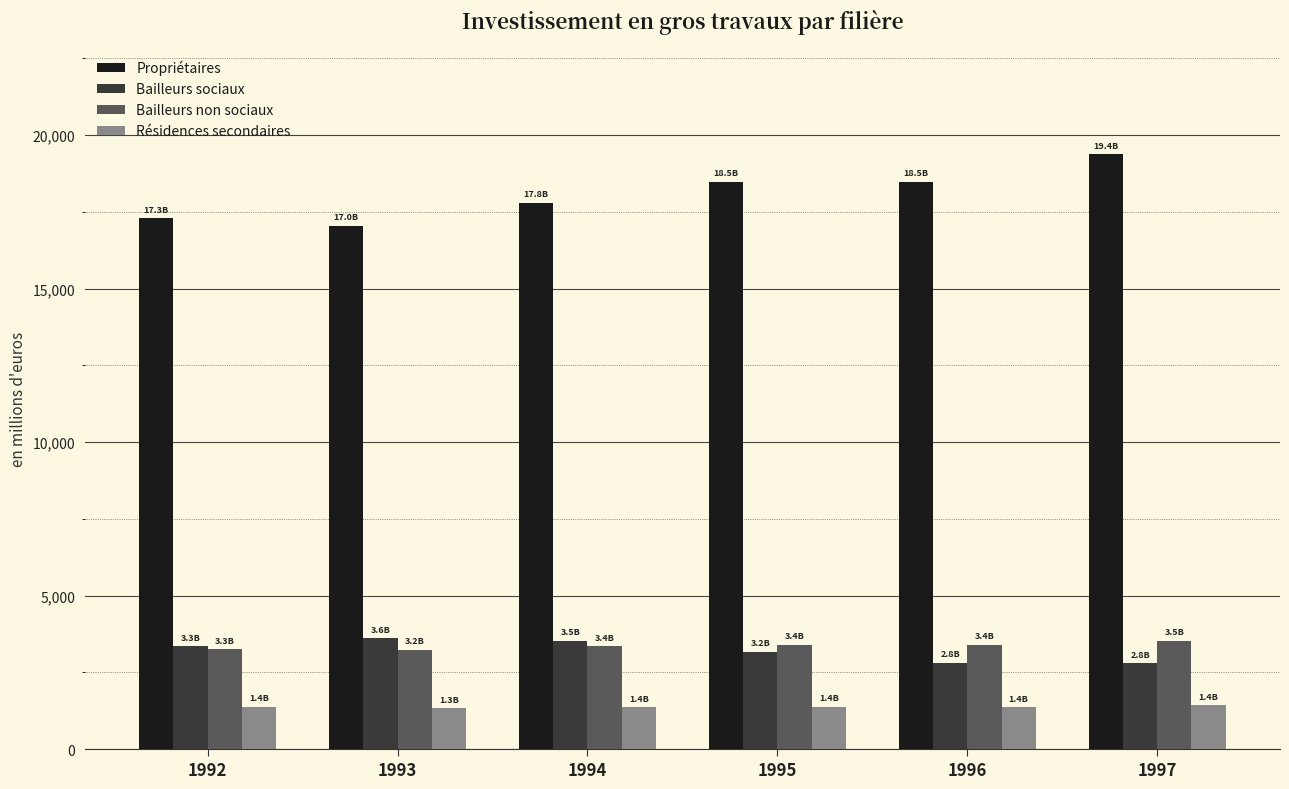

What is the greatest value displayed?

19366.5